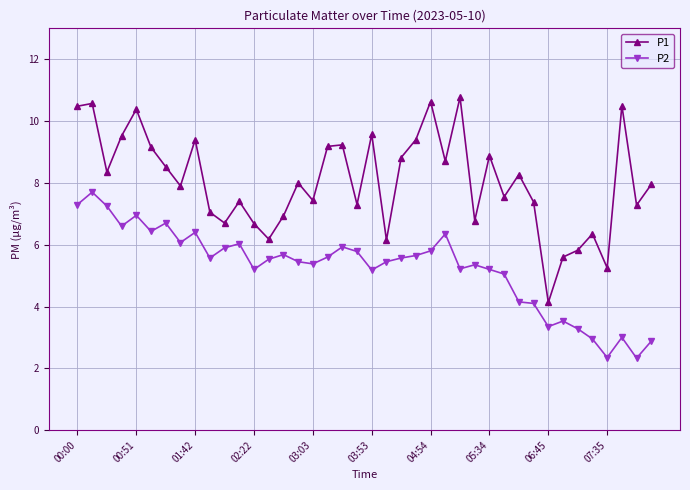

Which series has the widest spread of values?

P1